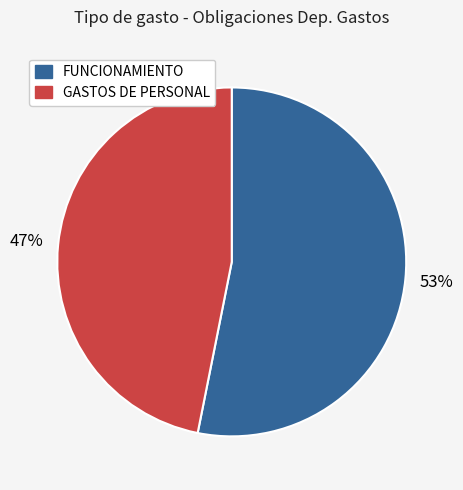

How many slices are in this pie chart?

2